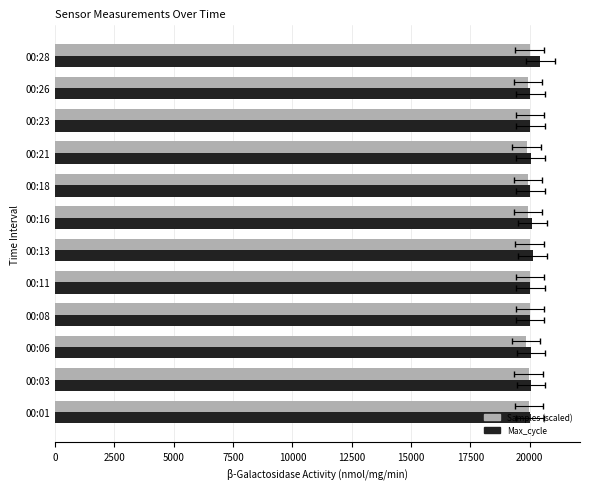

How many bars are there in each group?

2